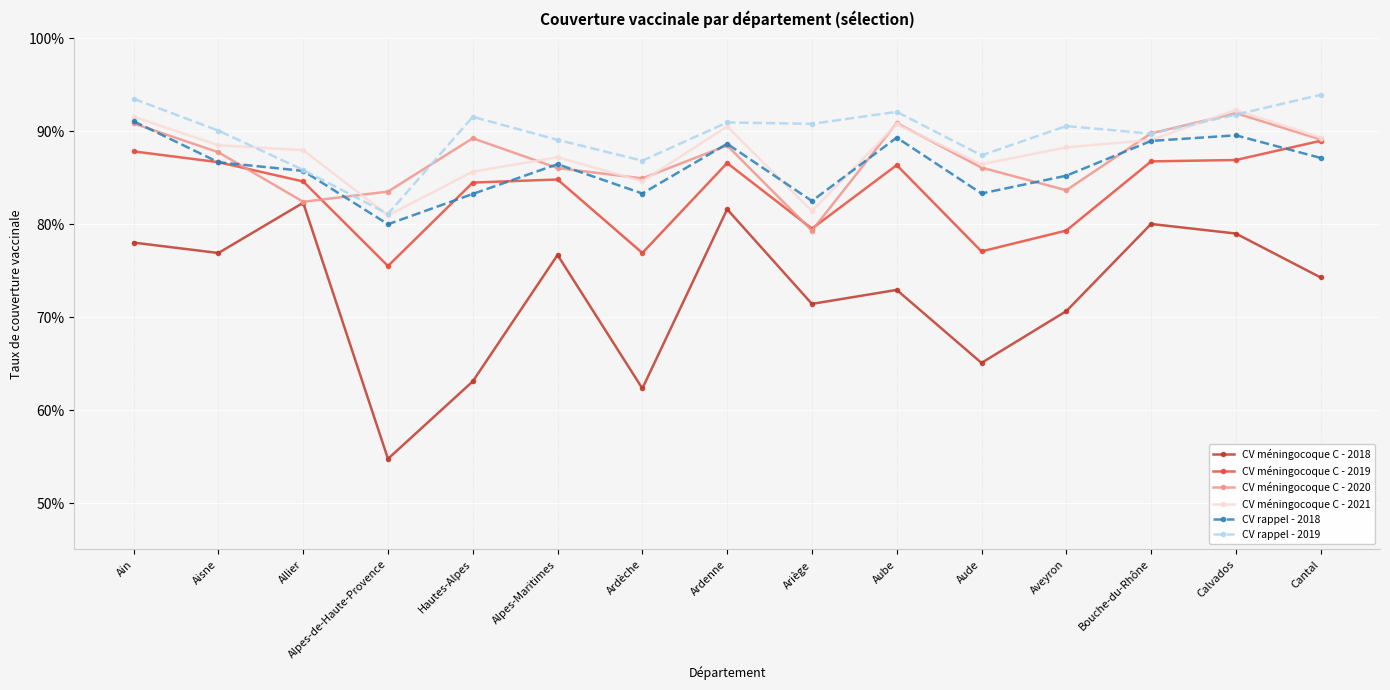

At Aude, list the series in order from smallest to largest.

CV méningocoque C - 2018, CV méningocoque C - 2019, CV rappel - 2018, CV méningocoque C - 2020, CV méningocoque C - 2021, CV rappel - 2019